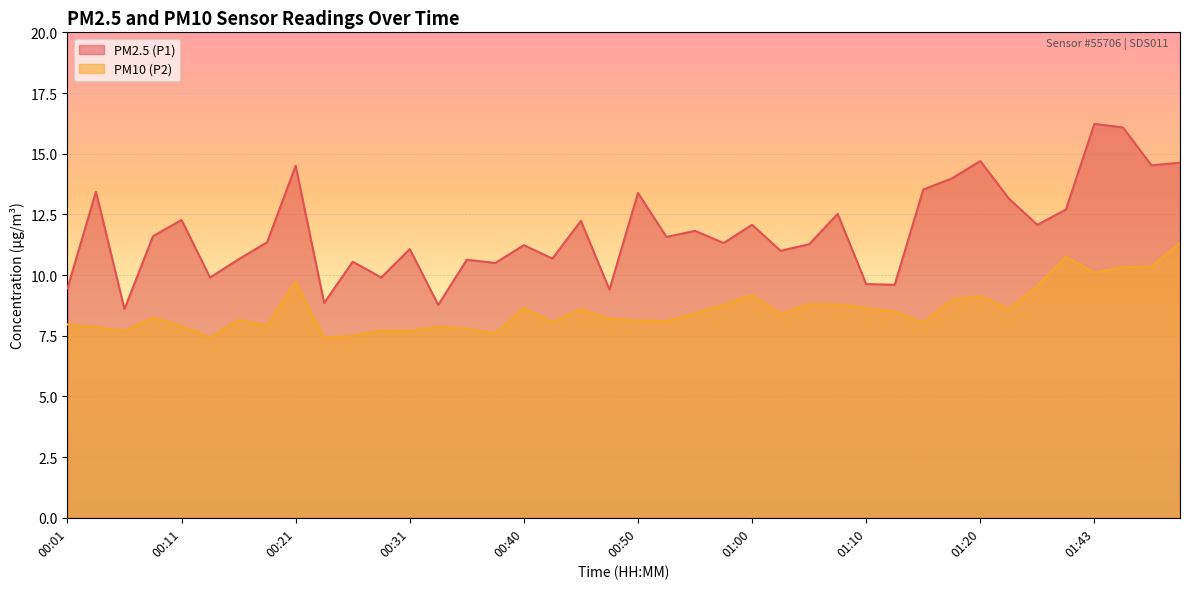

At which category is the sum across all series the highest?

01:45